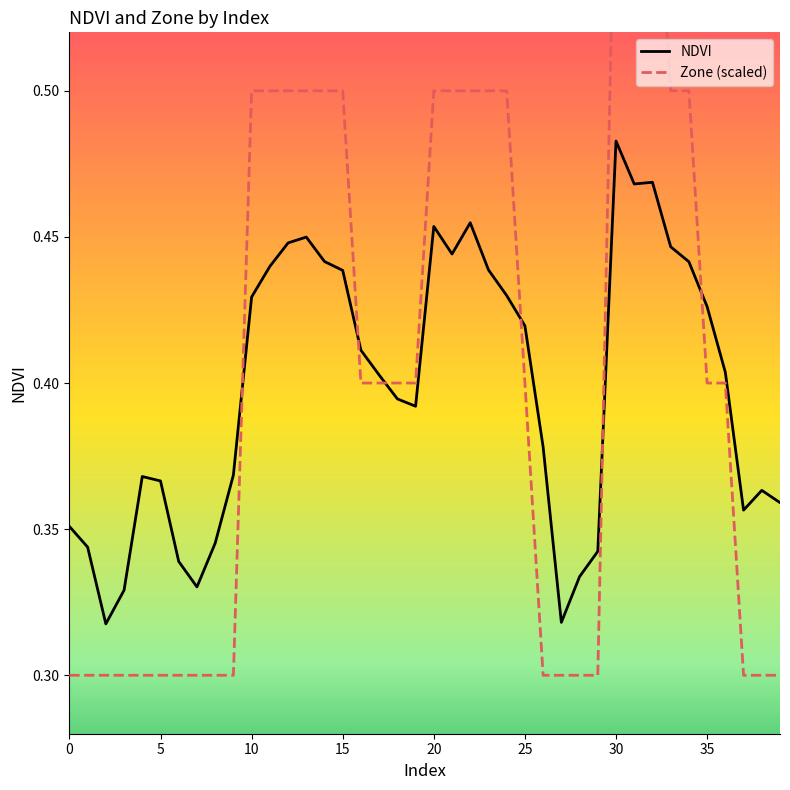

Is it true that NDVI equals 0.3 at 35?

False